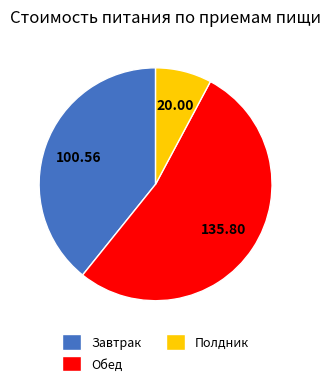

What is the majority slice?

Обед